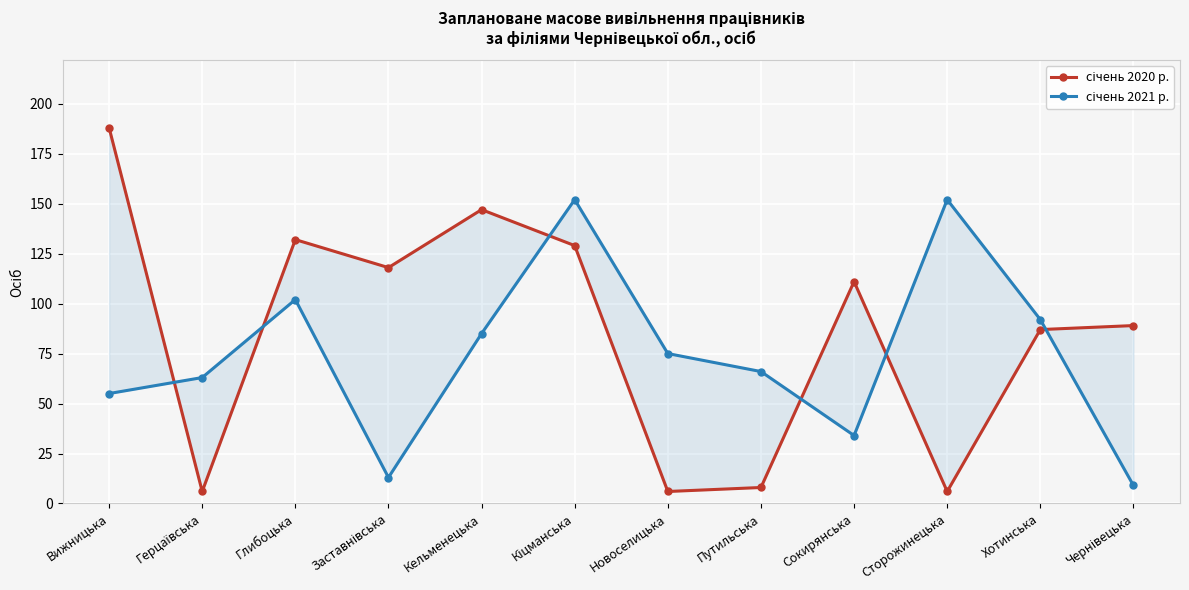

Is this an area chart (filled region under the line)?

No